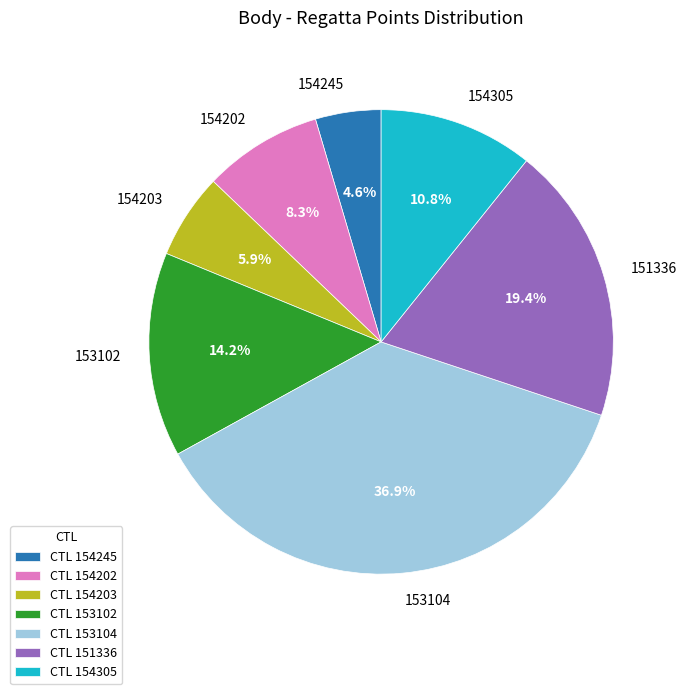

Rank the categories by value from lowest to highest.

154245, 154203, 154202, 154305, 153102, 151336, 153104